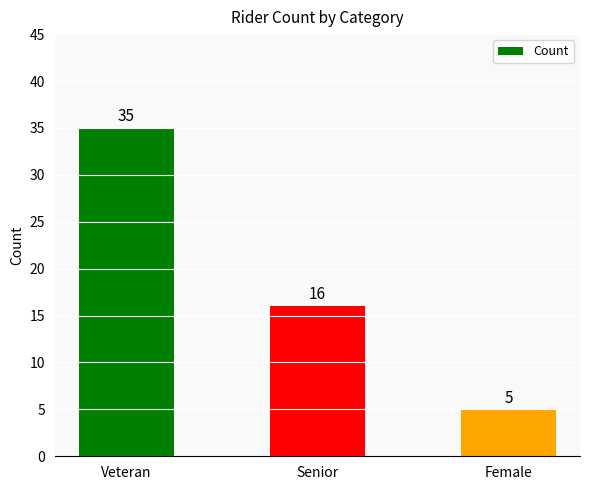

What is the label of the 3rd bar from the left?

Female